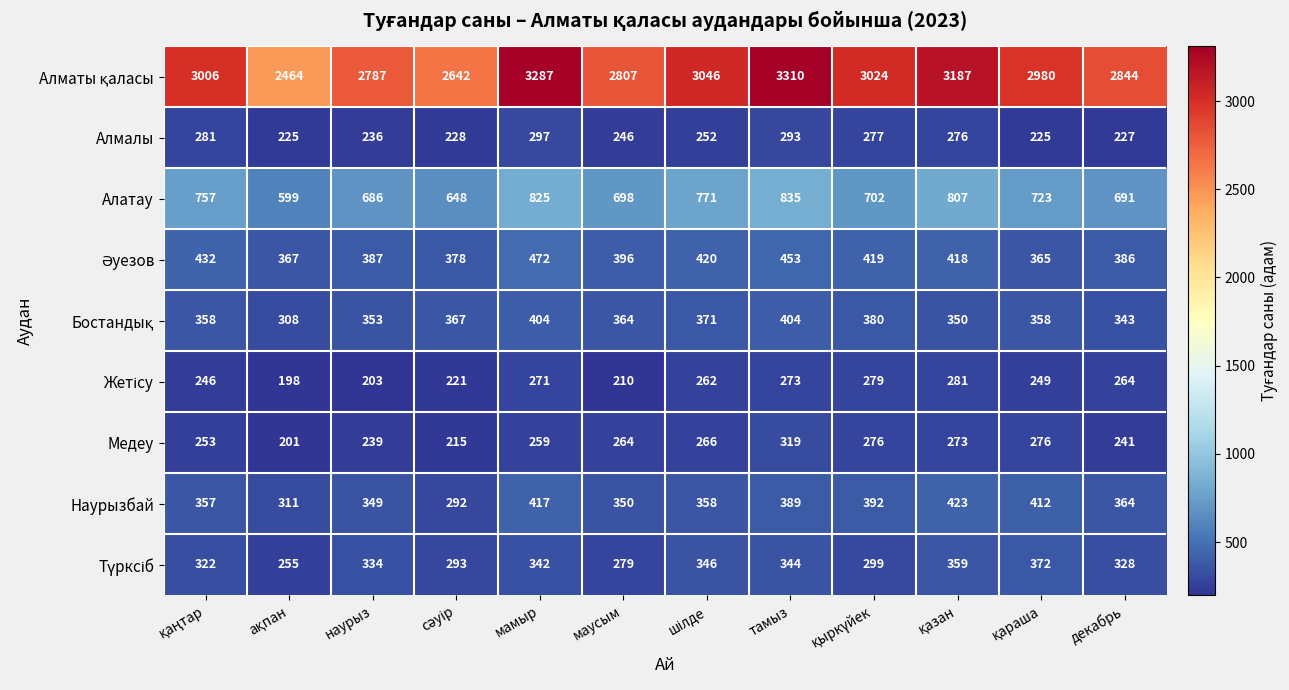

What is the difference between the maximum and minimum values in the Алатау series?

236